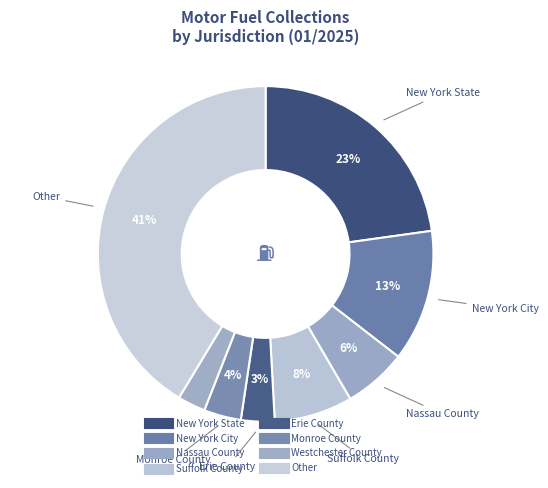

What percentage is the New York State slice, to the nearest percent?

23%